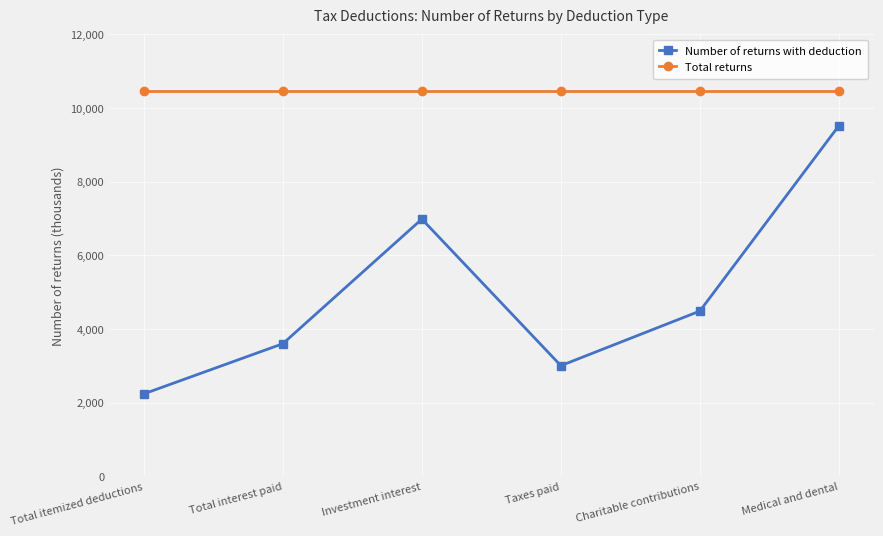

The value of Number of returns with deduction at Medical and dental is 13070.7. True or false?

False